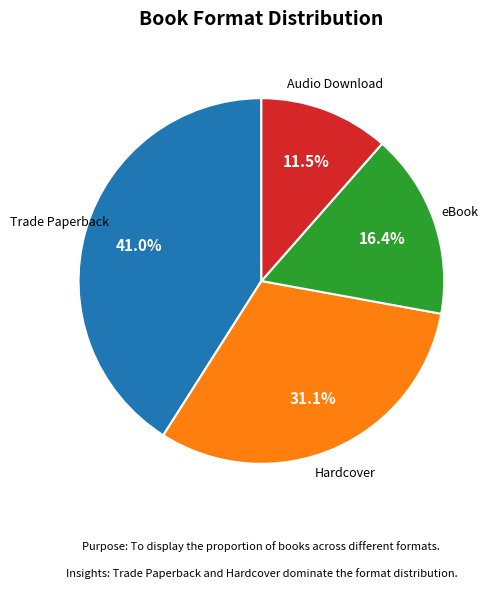

Is there a majority slice in this chart?

No